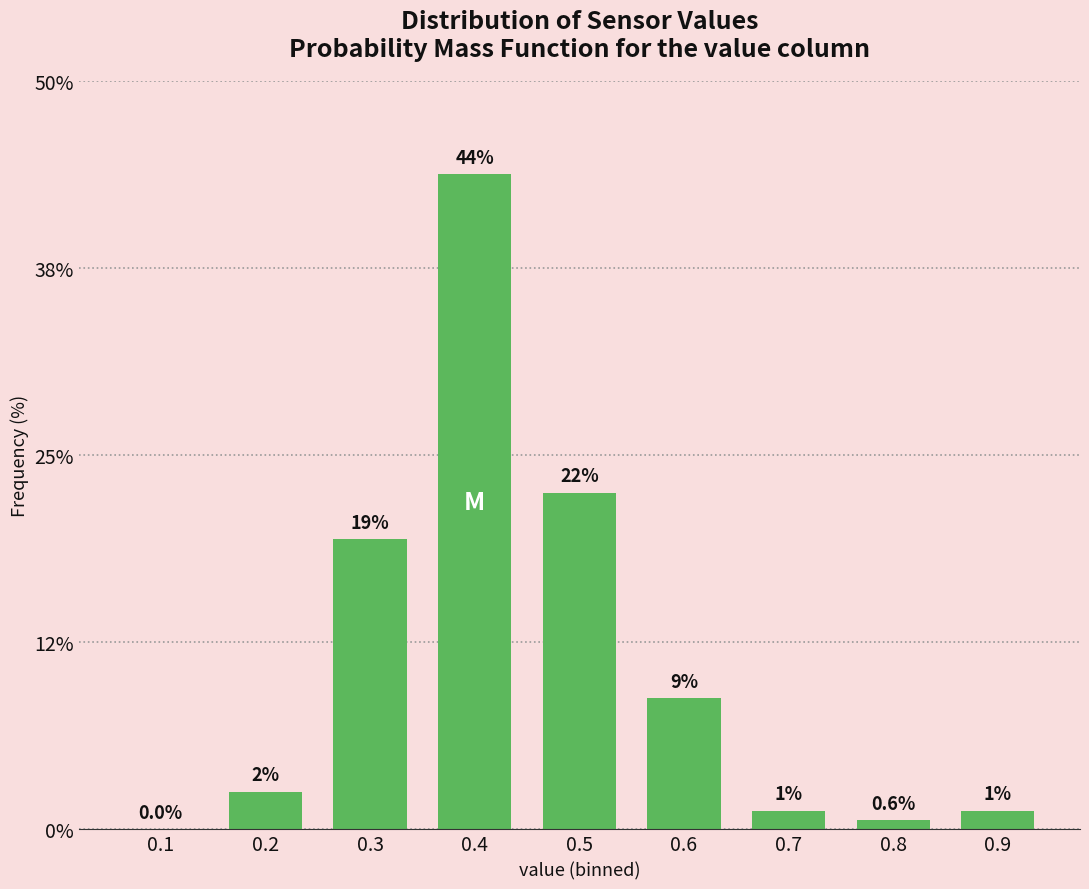

Are the bars horizontal?

No